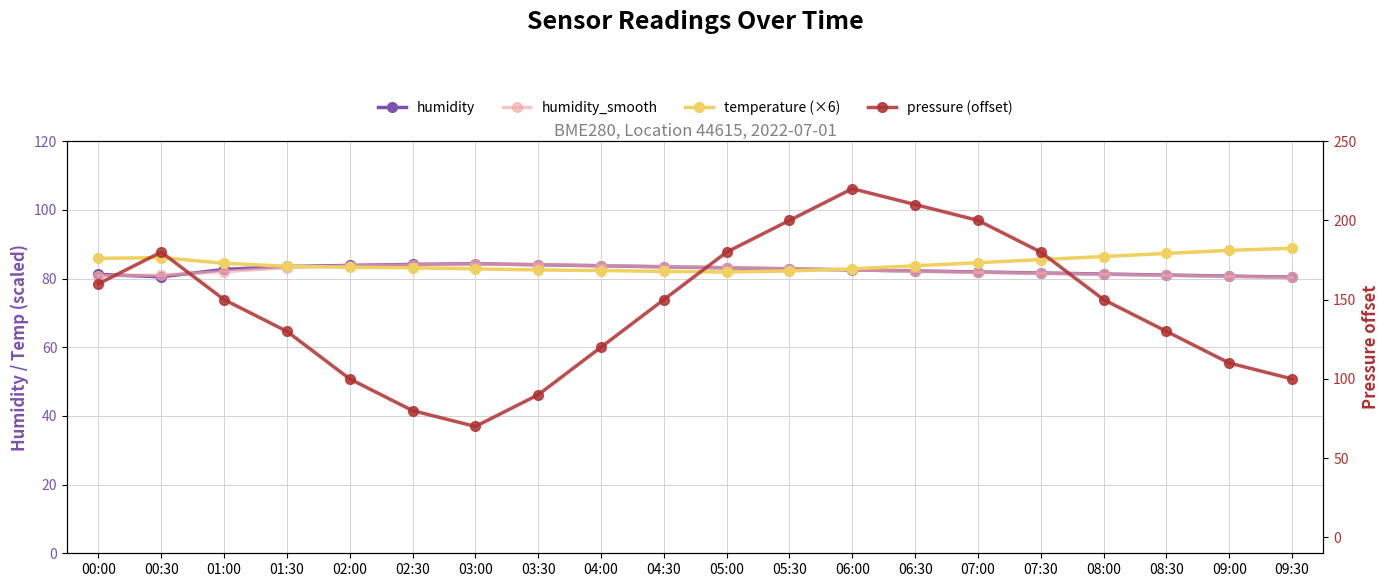

At 09:00, list the series in order from largest to smallest.

pressure (offset), temperature (×6), humidity, humidity_smooth